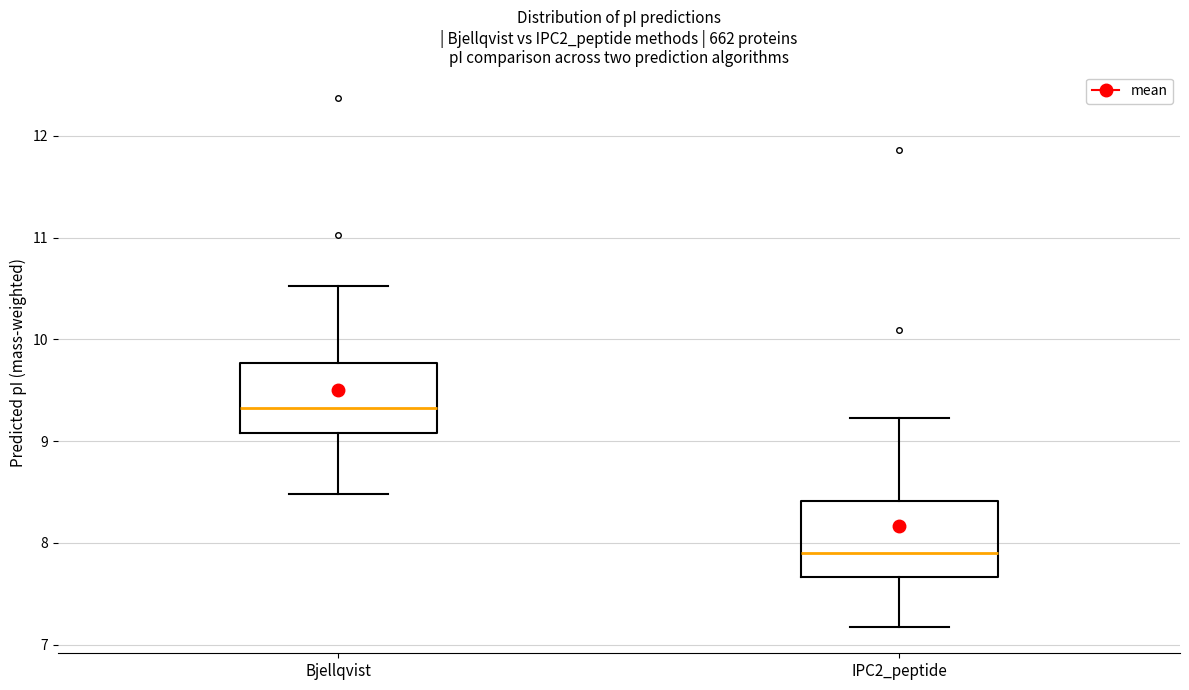

Which box's median line is the highest?

Bjellqvist